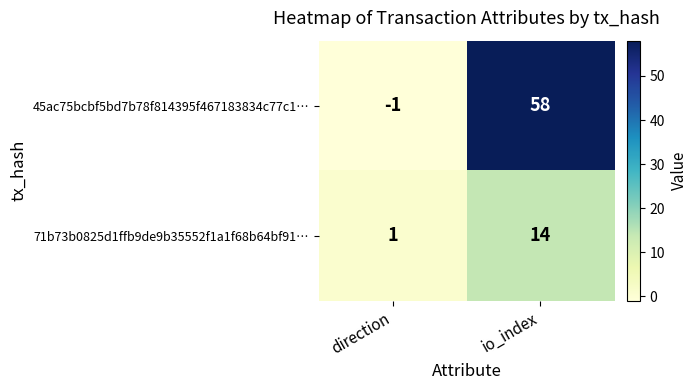

What is the minimum value shown in the chart?

-1